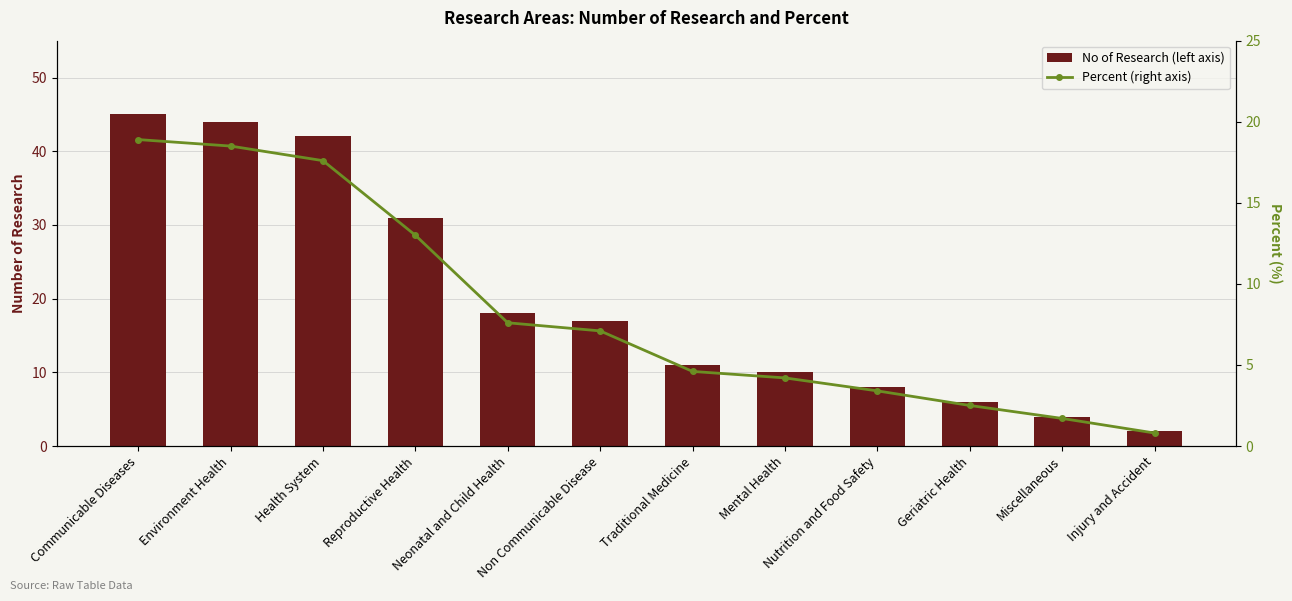

How many values in the No of Research (left axis) series exceed 17?

5